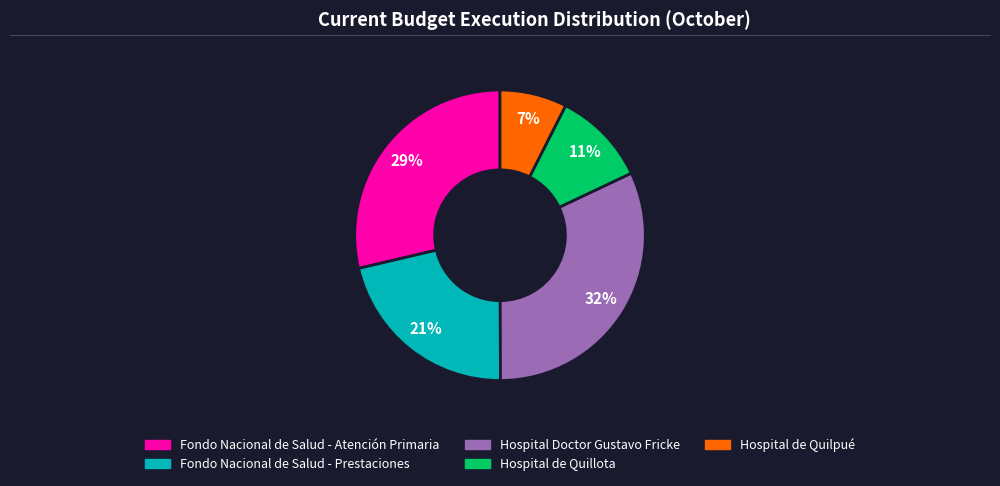

Between Hospital de Quillota and Fondo Nacional de Salud - Prestaciones, which is larger?

Fondo Nacional de Salud - Prestaciones